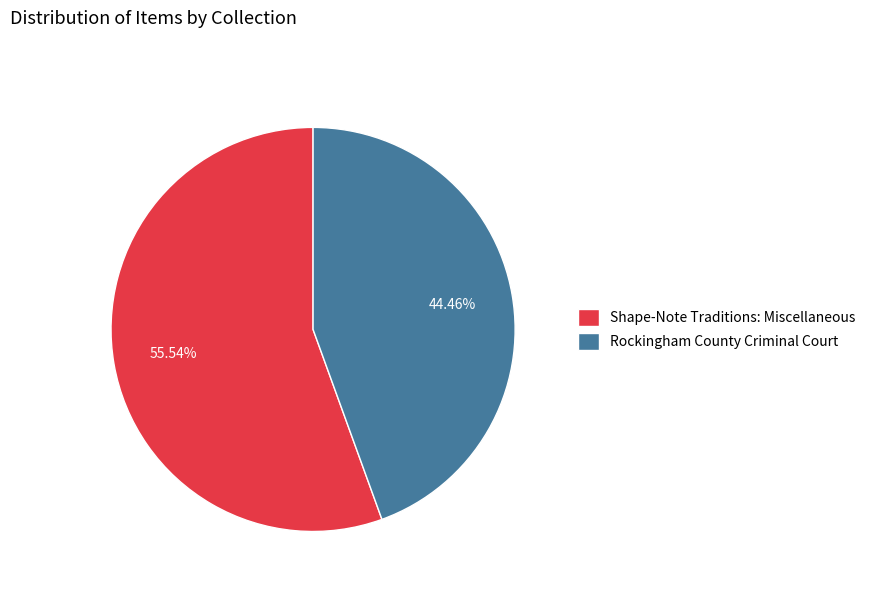

To the nearest percent, what is the difference between the Shape-Note Traditions: Miscellaneous and Rockingham County Criminal Court slice percentages?

11%